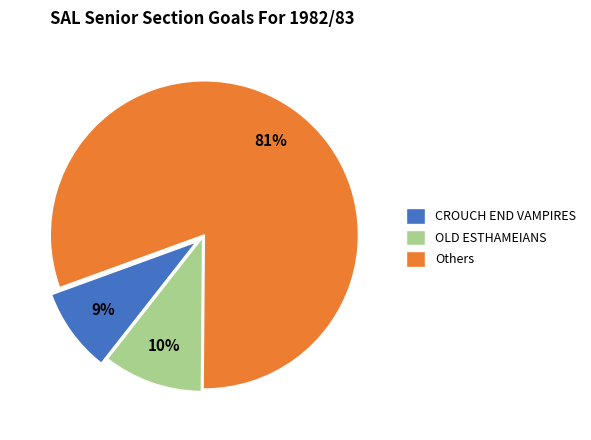

The OLD ESTHAMEIANS slice represents 1% of the pie. True or false?

False